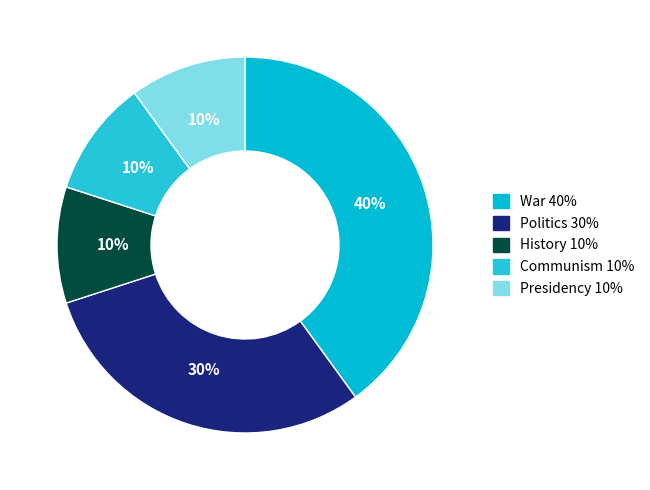

To the nearest percent, what is the difference between the largest and smallest slice percentages?

30%